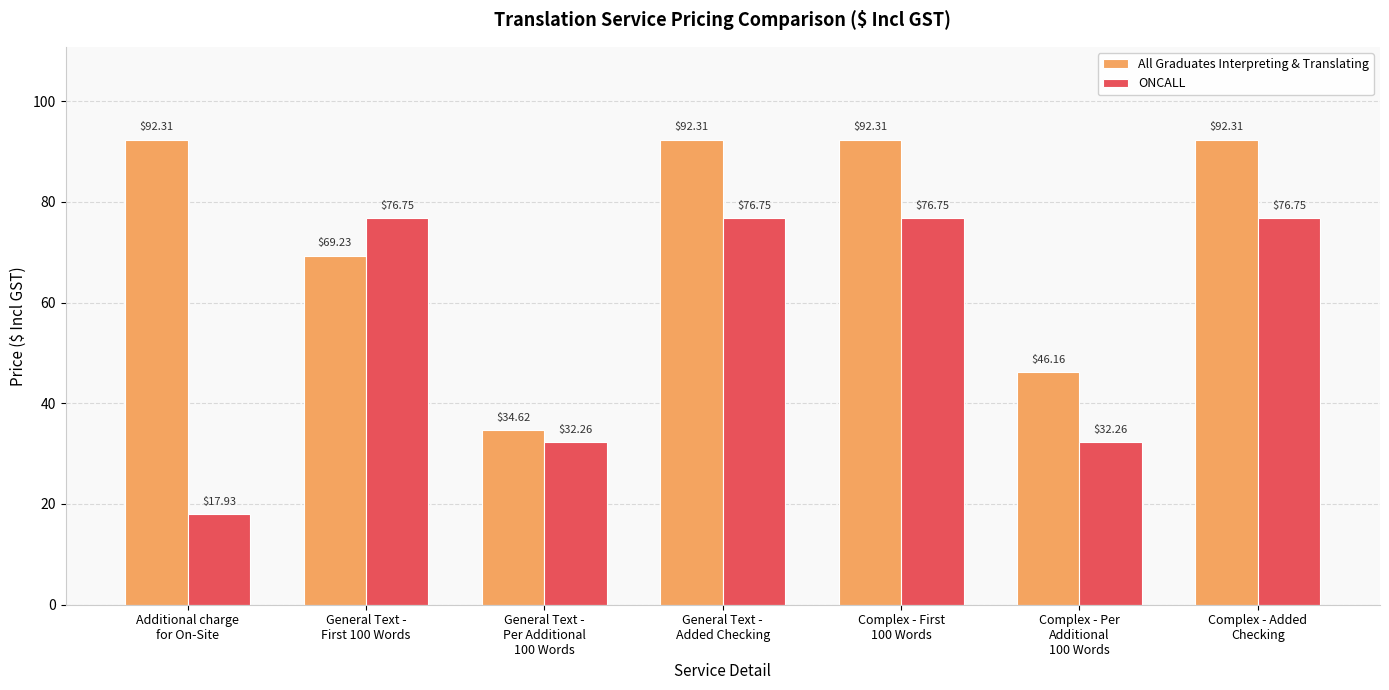

How many bars are there in each group?

2